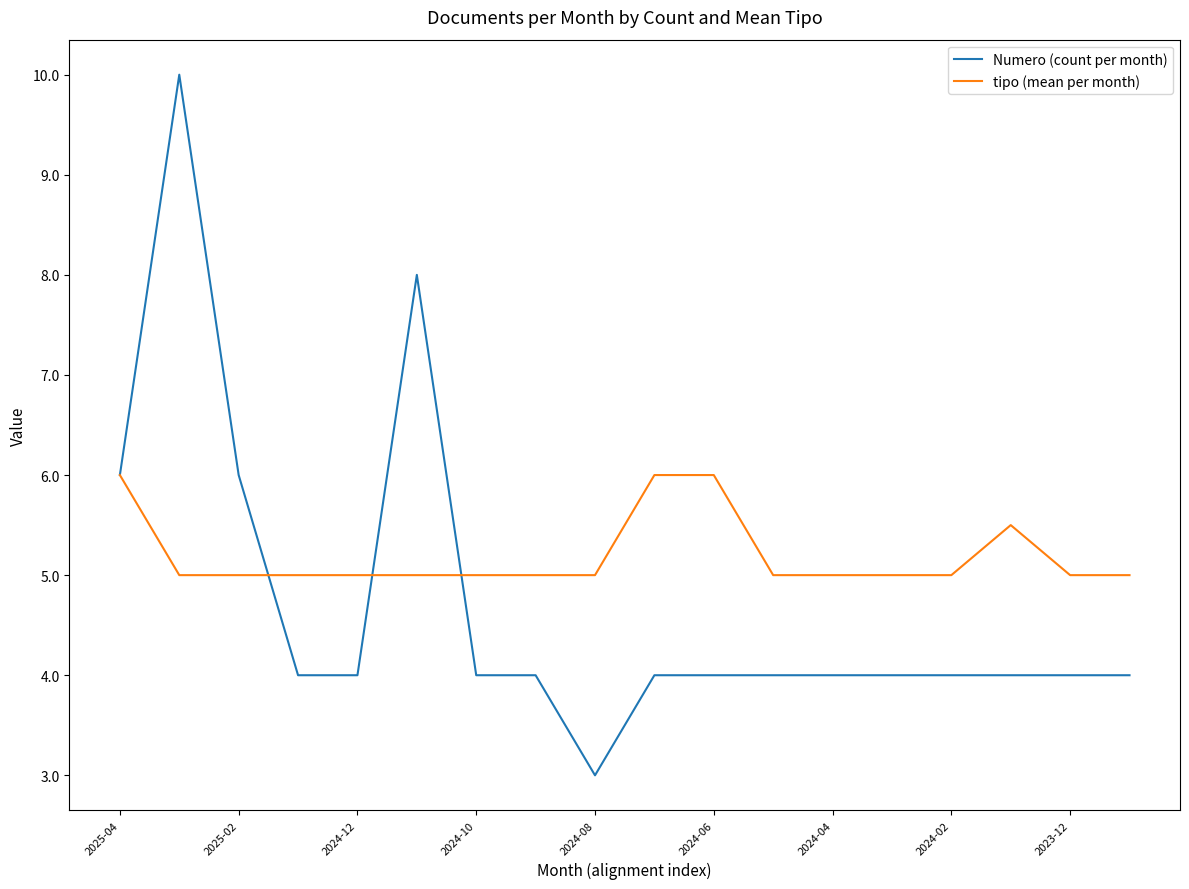

What is the highest value of the Numero (count per month) series?

10.0